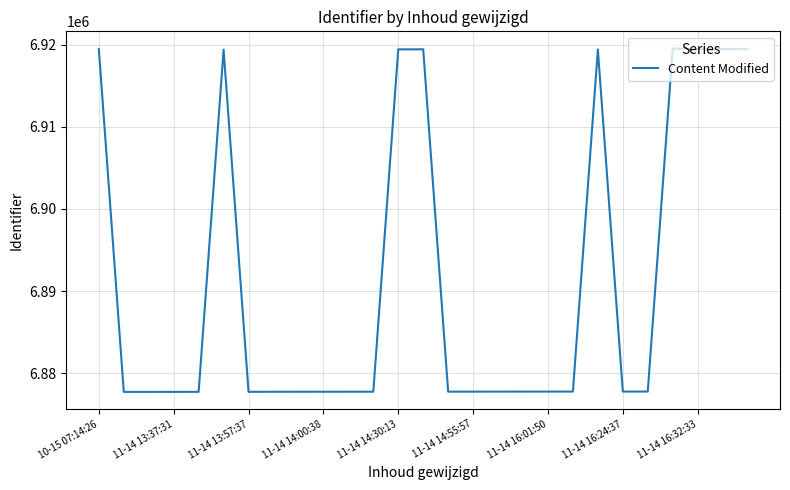

What is the greatest value displayed?

6919533